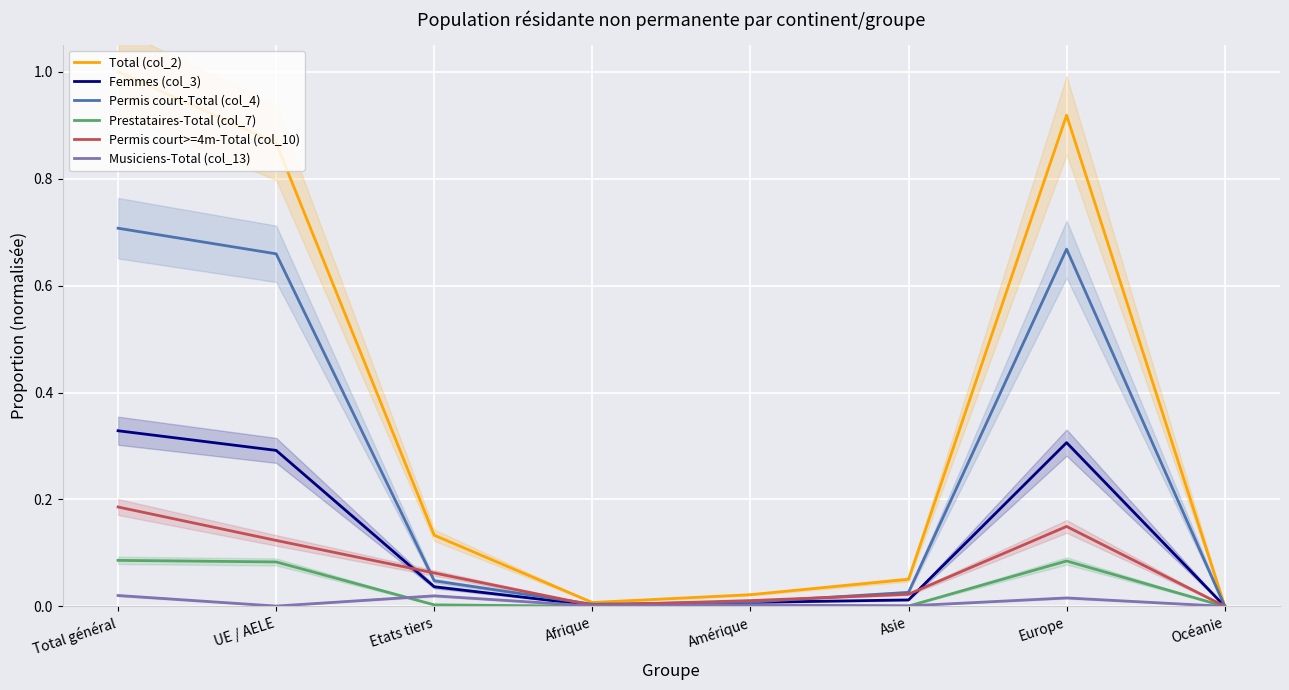

What are all the series names shown in the legend?

Total (col_2), Femmes (col_3), Permis court-Total (col_4), Prestataires-Total (col_7), Permis court>=4m-Total (col_10), Musiciens-Total (col_13)